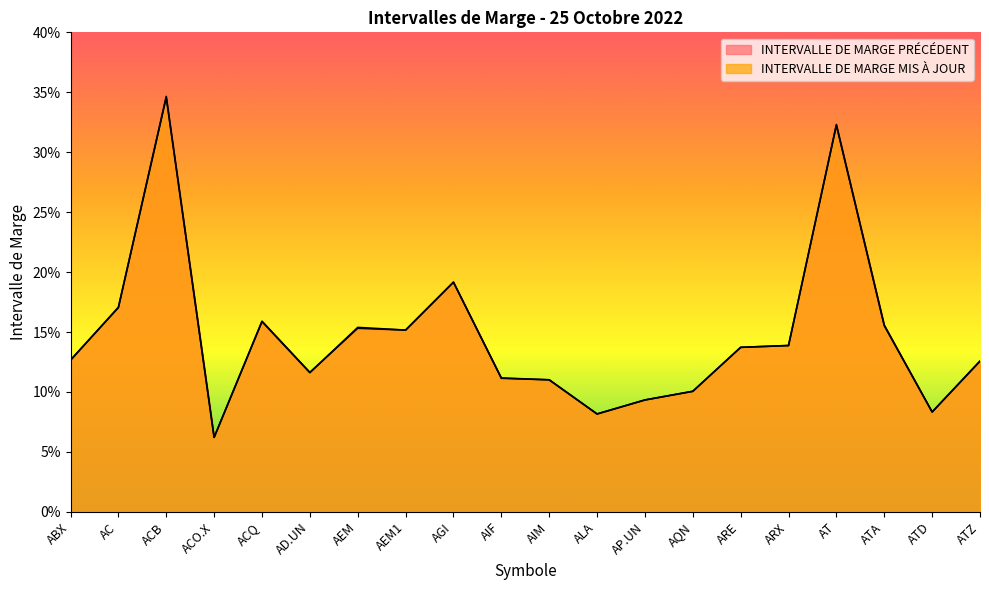

Where is the first local maximum for INTERVALLE DE MARGE PRÉCÉDENT?

ACB